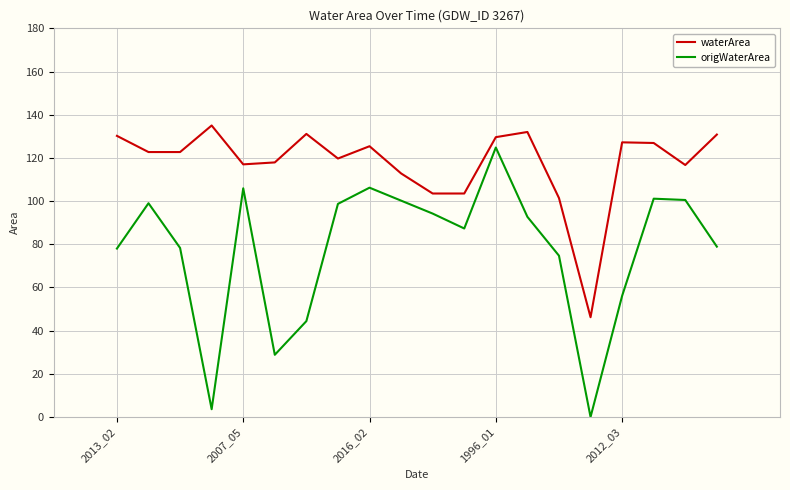

Which series has the largest total across all categories?

waterArea